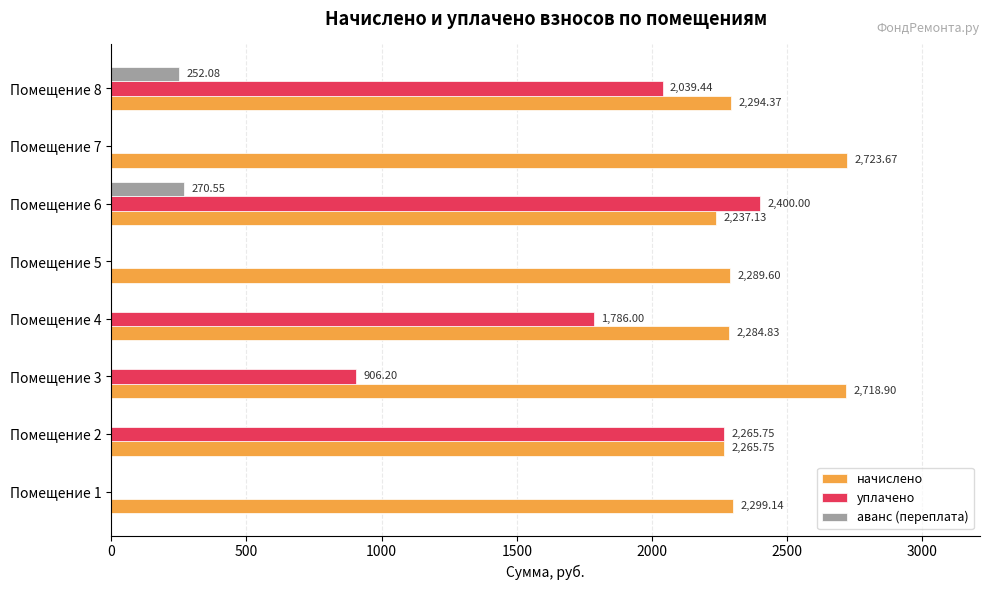

Is the value of уплачено at Помещение 2 greater than the value of аванс (переплата) at Помещение 1?

Yes